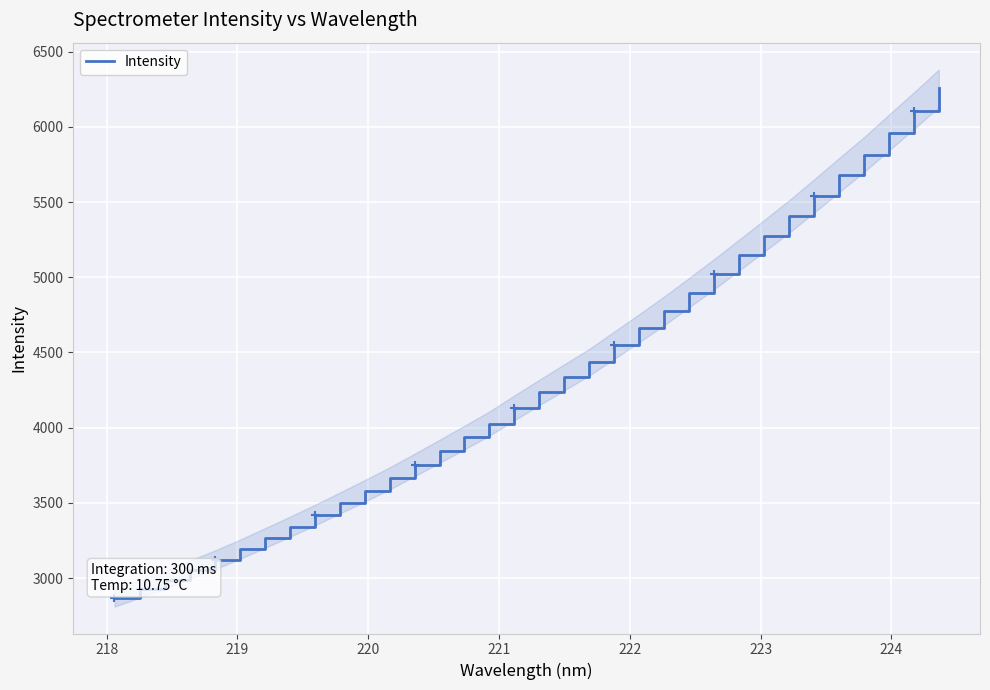

What is the lowest value of the Intensity series?

2867.6